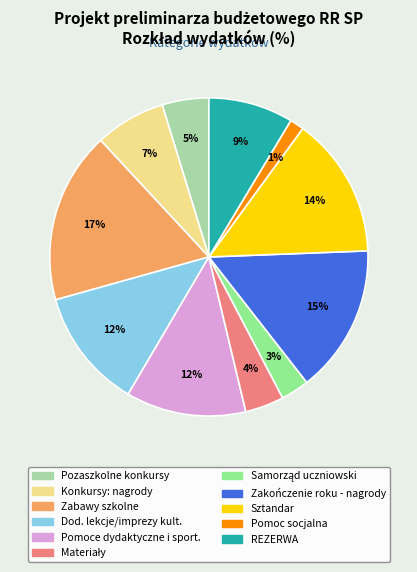

Is there any slice that represents more than half of the pie?

No